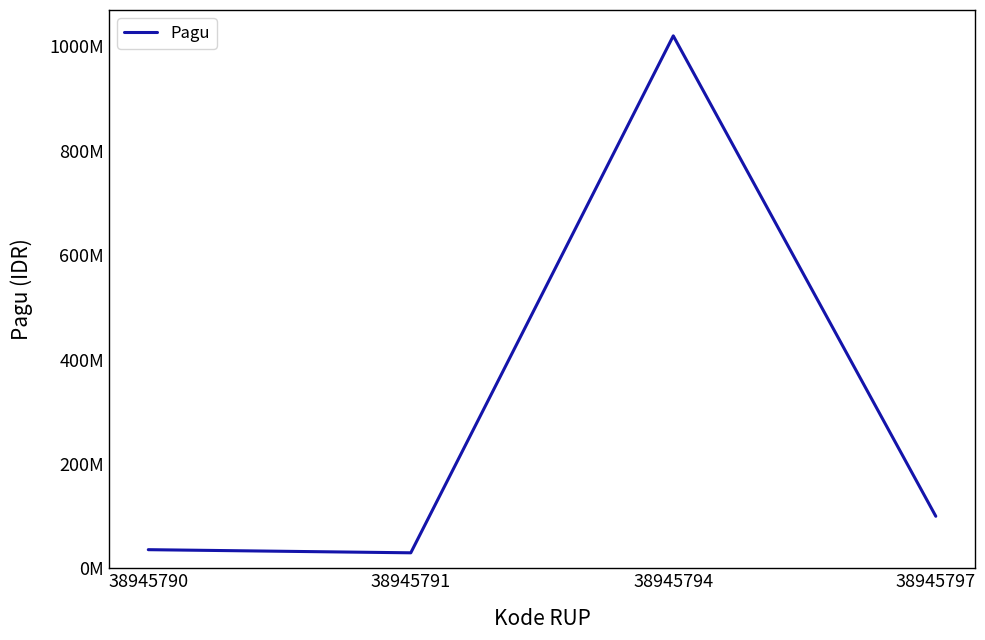

Does the chart display data point markers on the line(s)?

No